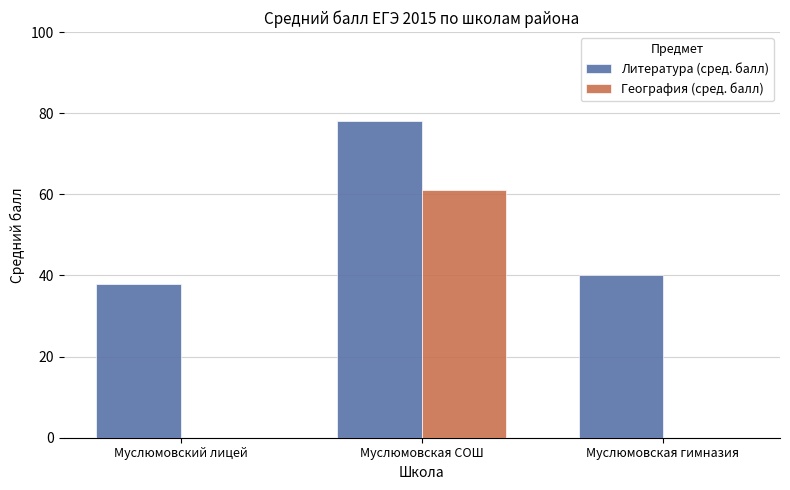

Are the bars grouped side by side (vs. stacked)?

Yes